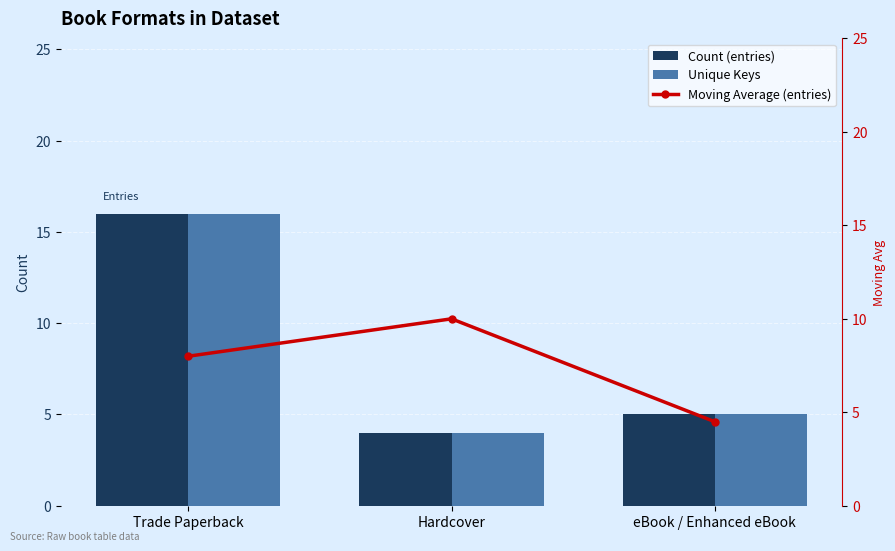

The Unique Keys series shows 5.0 at eBook / Enhanced eBook. True or false?

True